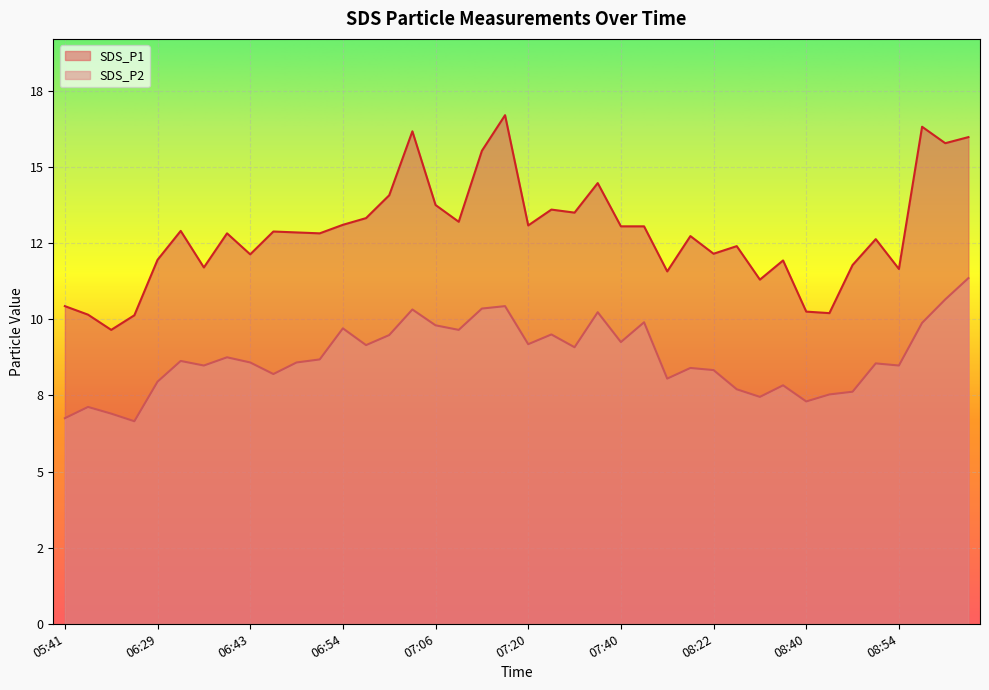

Reading left to right, extract all data points from this chart.

SDS_P1: 10.4	10.2	9.7	10.1	11.9	12.9	11.7	12.8	12.1	12.9	12.8	12.8	13.1	13.3	14.1	16.2	13.8	13.2	15.5	16.7	13.1	13.6	13.5	14.5	13.1	13.1	11.6	12.7	12.2	12.4	11.3	11.9	10.2	10.2	11.8	12.6	11.7	16.3	15.8	16.0
SDS_P2: 6.8	7.1	6.9	6.7	8.0	8.6	8.5	8.8	8.6	8.2	8.6	8.7	9.7	9.2	9.5	10.3	9.8	9.7	10.3	10.4	9.2	9.5	9.1	10.2	9.2	9.9	8.1	8.4	8.3	7.7	7.5	7.8	7.3	7.5	7.6	8.6	8.5	9.9	10.7	11.3